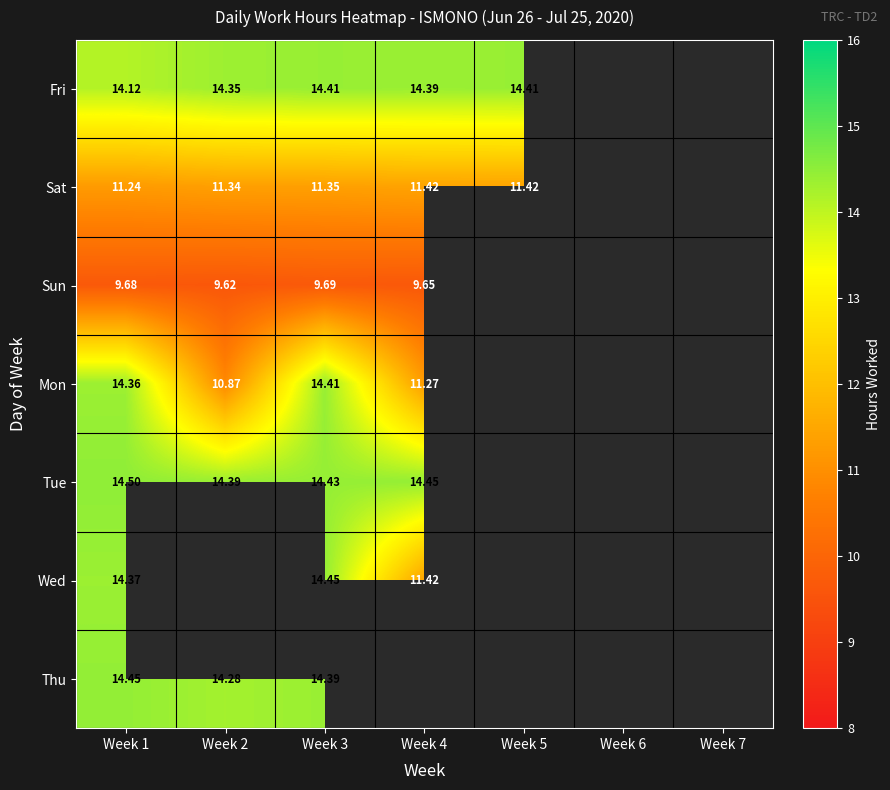

Which category has the highest value across all series?

Week 1